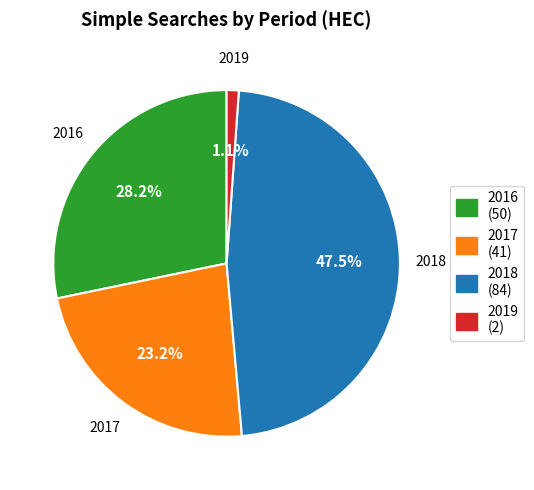

Which category has the biggest portion of the pie?

2018 (84)